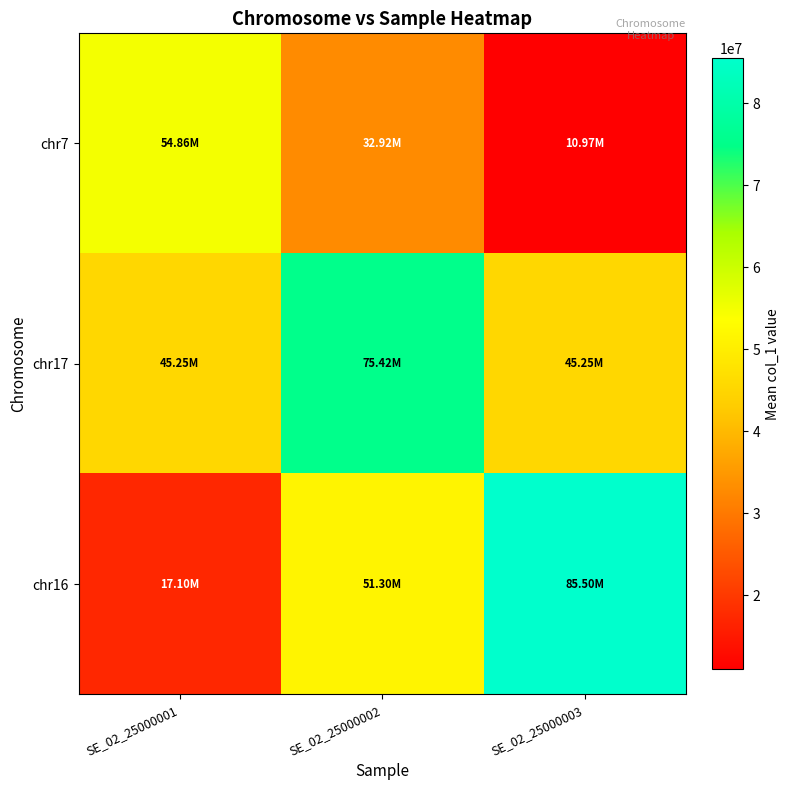

What is the maximum value shown in the chart?

85501810.9